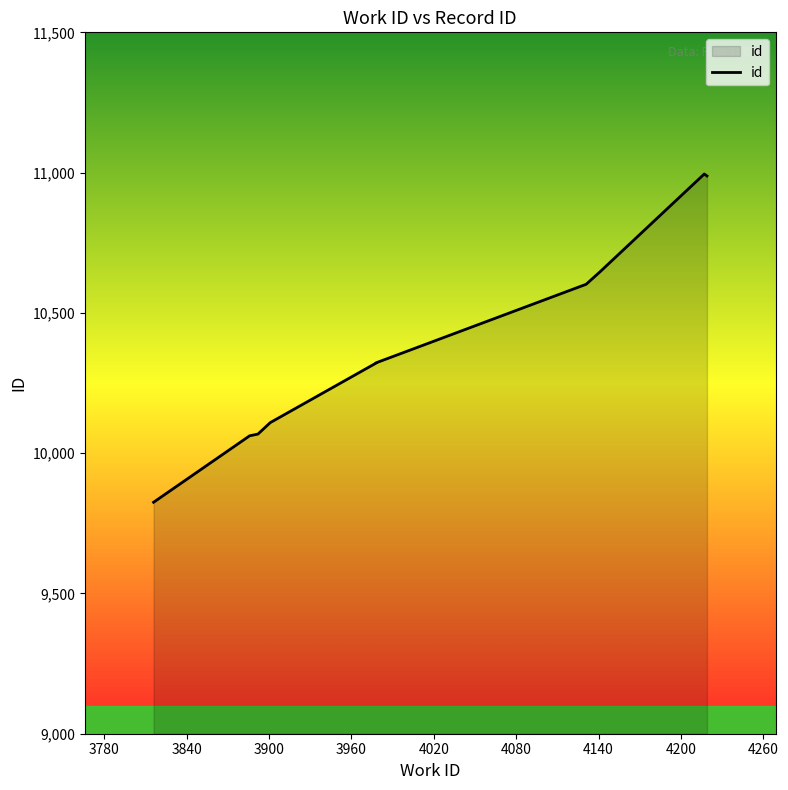

At which label does the data first exceed 10322?

4131